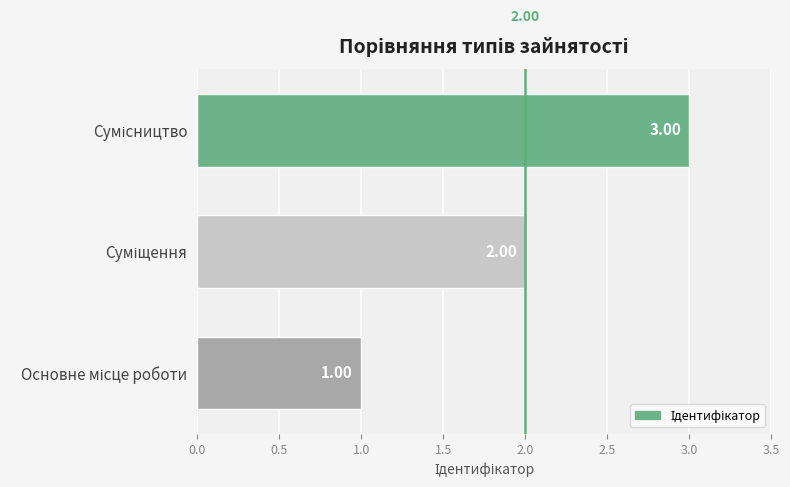

What is the greatest value displayed?

3